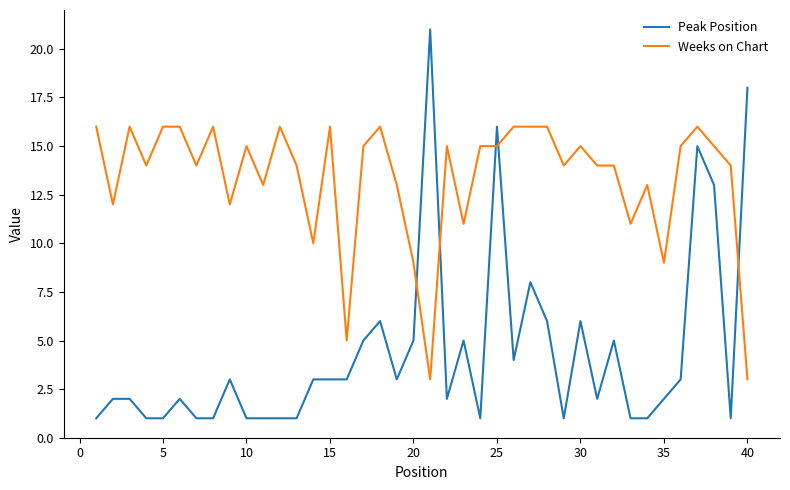

List the series in order of their overall mean, highest first.

Weeks on Chart, Peak Position